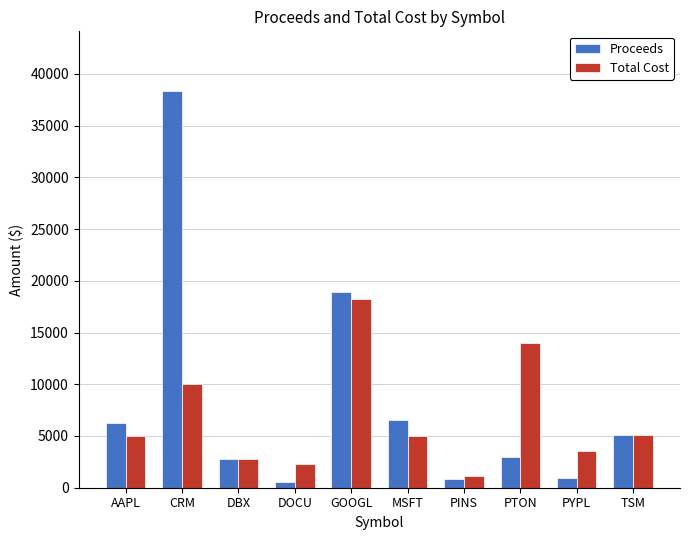

What is the sum of the Total Cost values at DBX and GOOGL?

21032.3